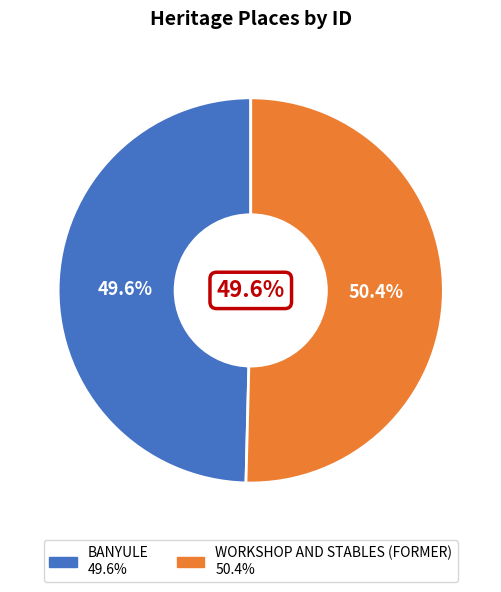

What is the ratio of the value at BANYULE to the value at WORKSHOP AND STABLES (FORMER)?

1.0